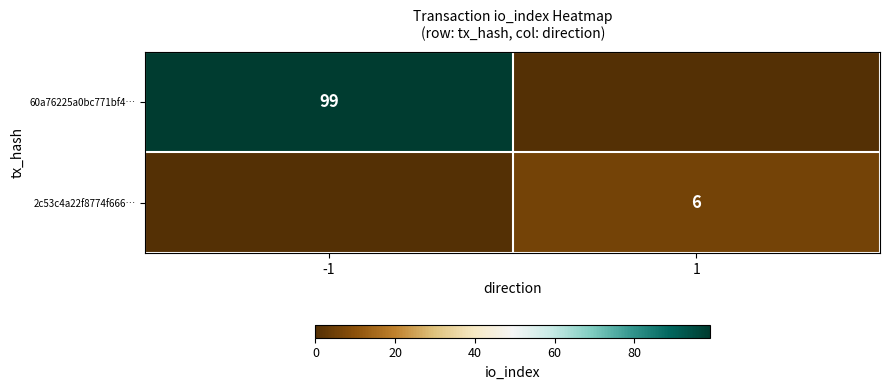

The value of 60a76225a0bc771bf4… at -1 is 58. True or false?

False